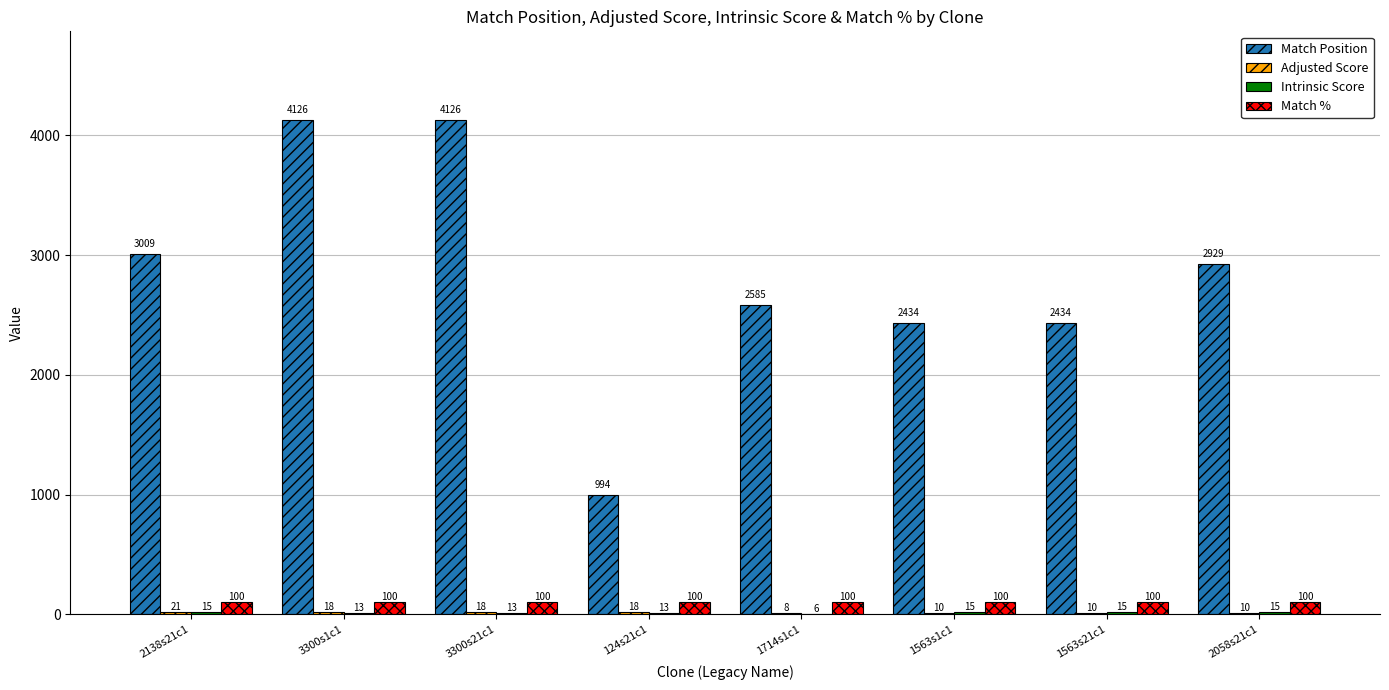

What is the approximate value of Match % at 1563s21c1?

100.0